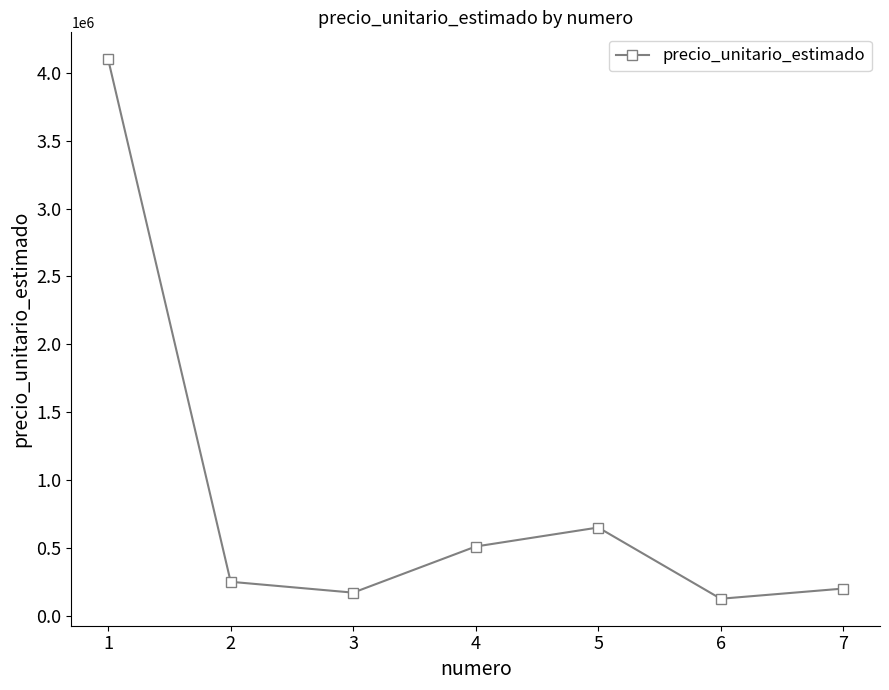

Reading left to right, transcribe all the data shown in this chart.

4100000	250000	170000	510000	650000	125000	200000